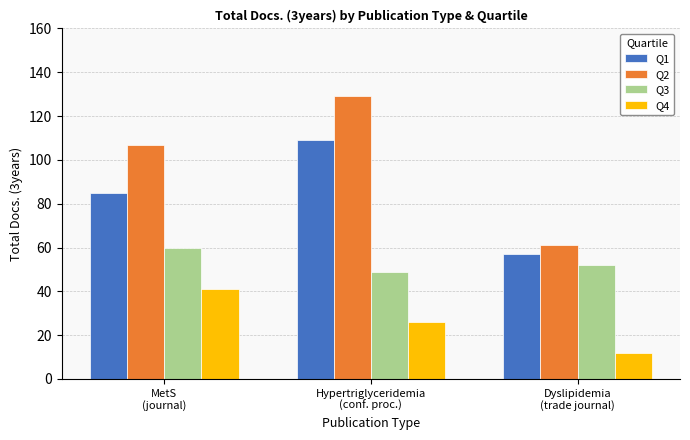

What are all the series names shown in the legend?

Q1, Q2, Q3, Q4